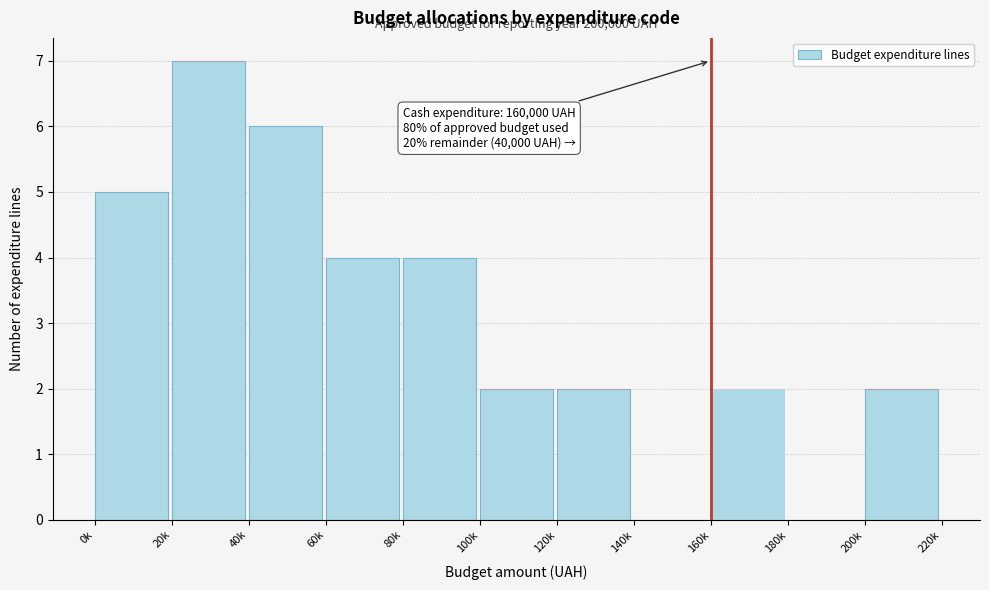

Reading left to right, extract all data points from this chart.

0k=5	20k=7	40k=6	60k=4	80k=4	100k=2	120k=2	140k=0	160k=2	180k=0	200k=2